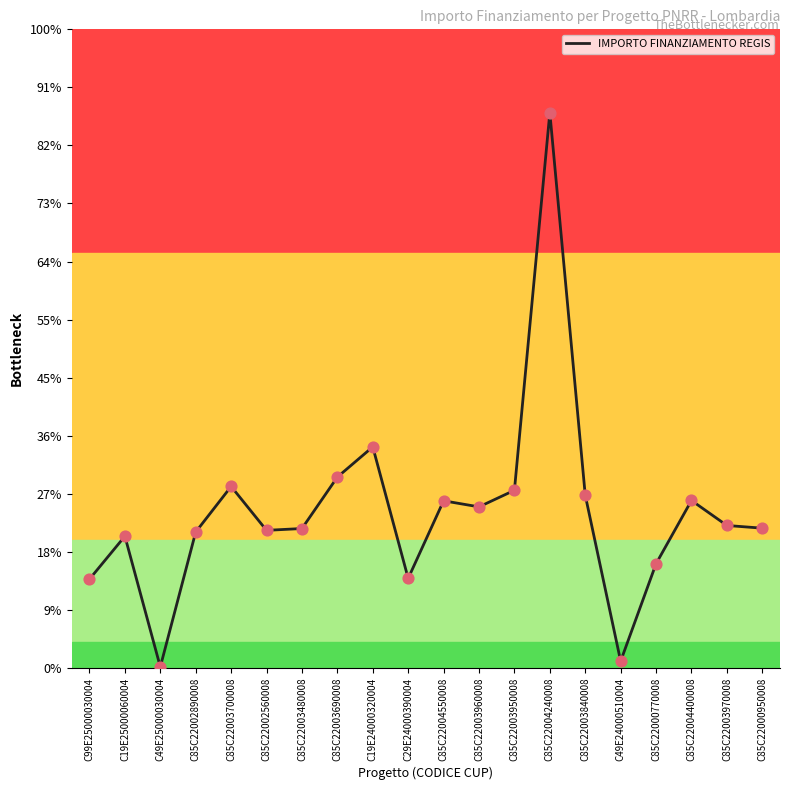

What is the change in value from C99E25000030004 to C85C22004240008?

+587974.4